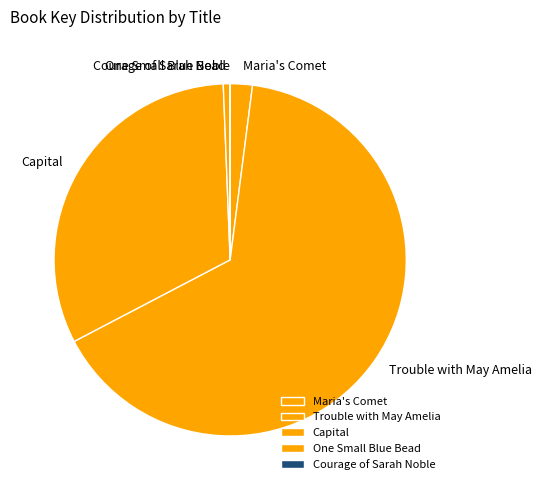

What is the majority slice?

Trouble with May Amelia